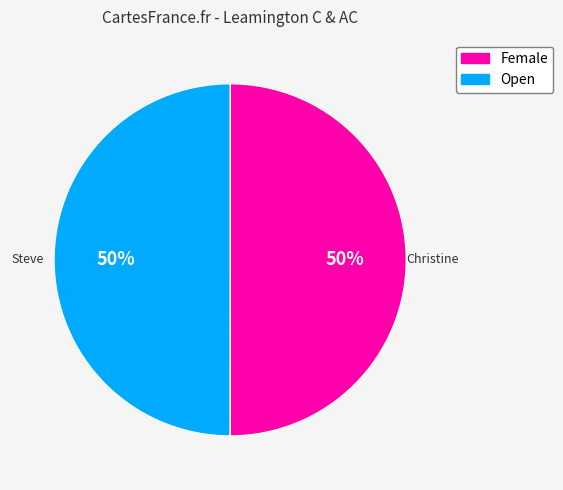

Count the number of slices in the pie.

2